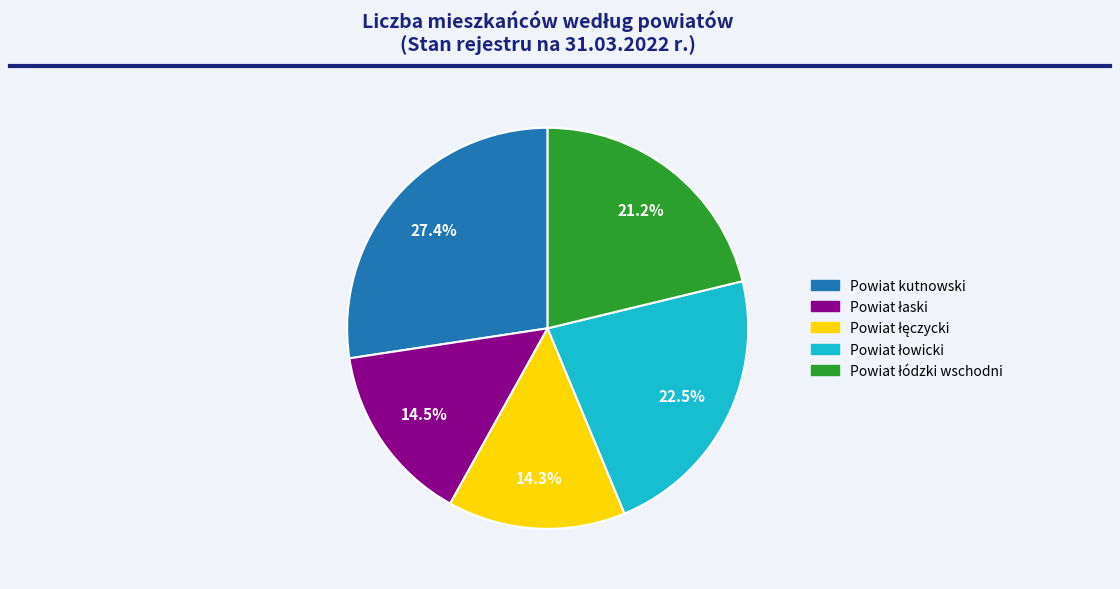

How many slices are in this pie chart?

5